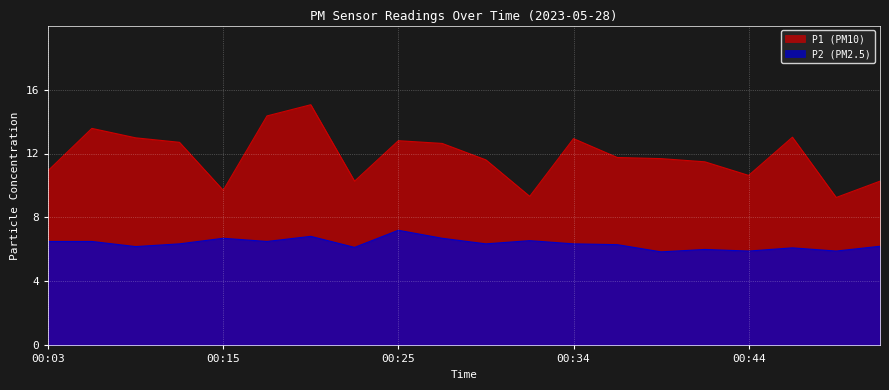

Where is the first local maximum for P1?

00:08